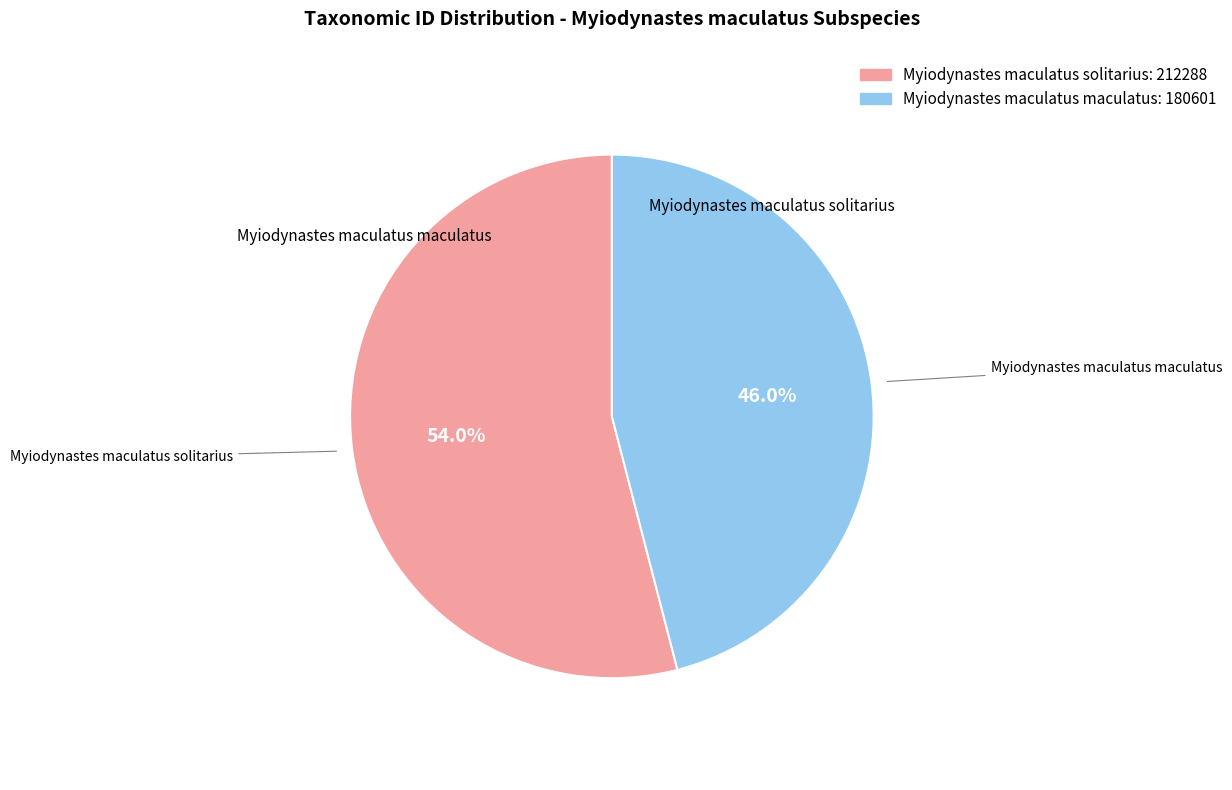

Rank the categories by value from highest to lowest.

Myiodynastes maculatus solitarius, Myiodynastes maculatus maculatus